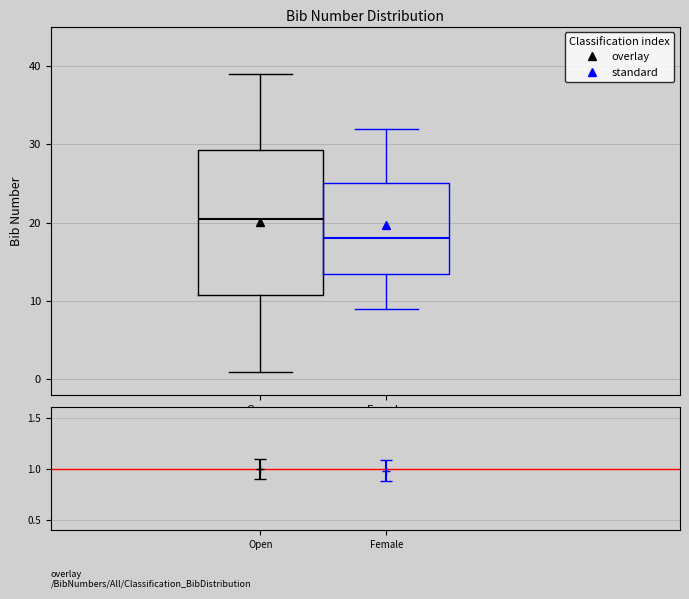

Reading left to right, read every box against the y-axis: the position of its median line, the range the box covers, and the ends of its whiskers. The values are not printed on the chart, so give them approximately, as read against the axis.

Open: median 21, box 11 to 29, whiskers 1 to 39
Female: median 18, box 14 to 25, whiskers 9 to 32